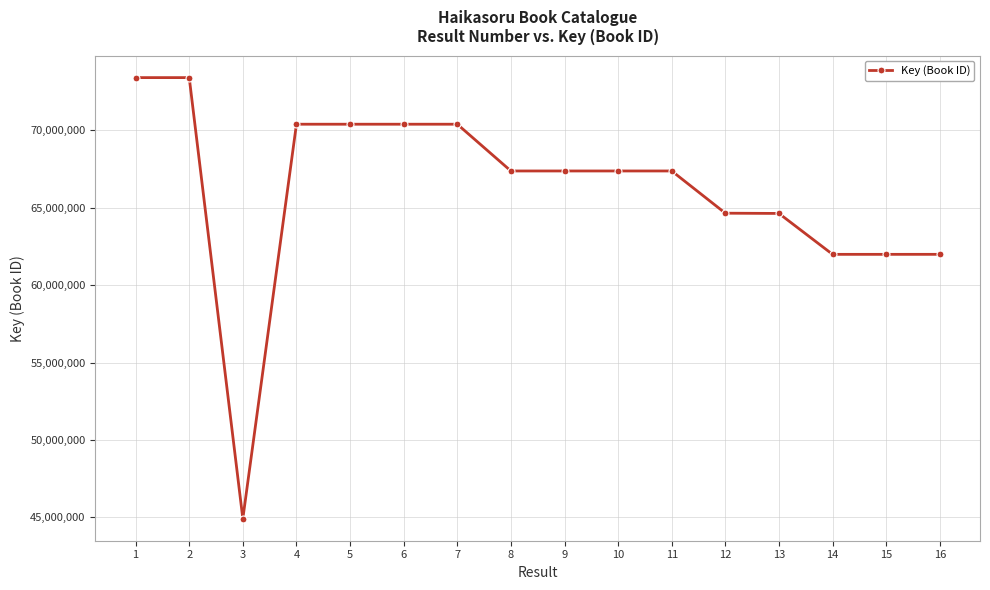

How many series are shown in this chart?

1